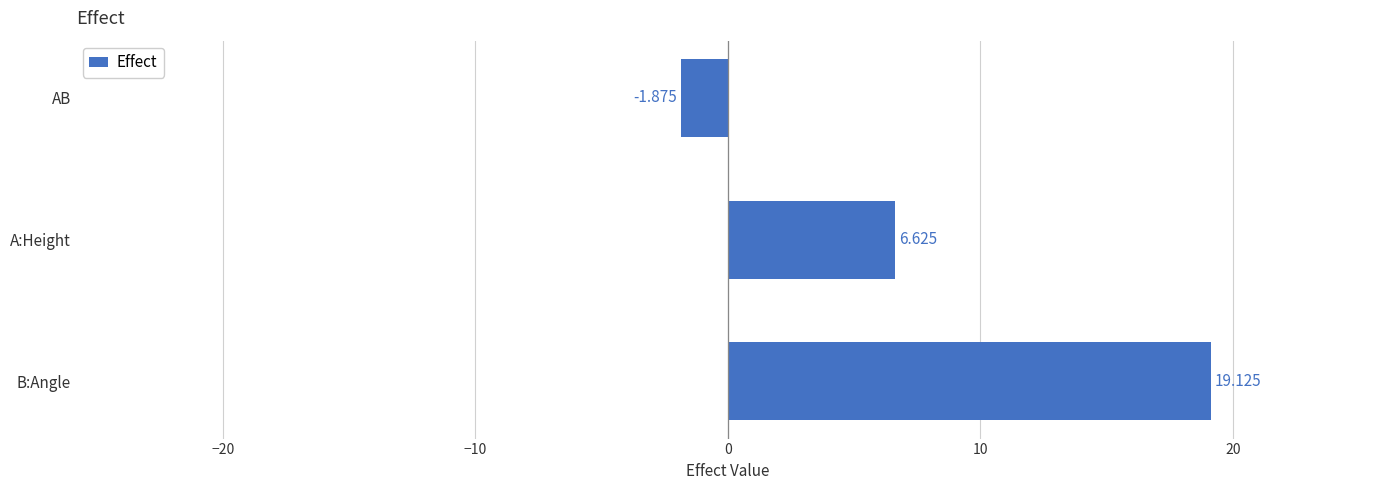

How many values exceed 6?

2